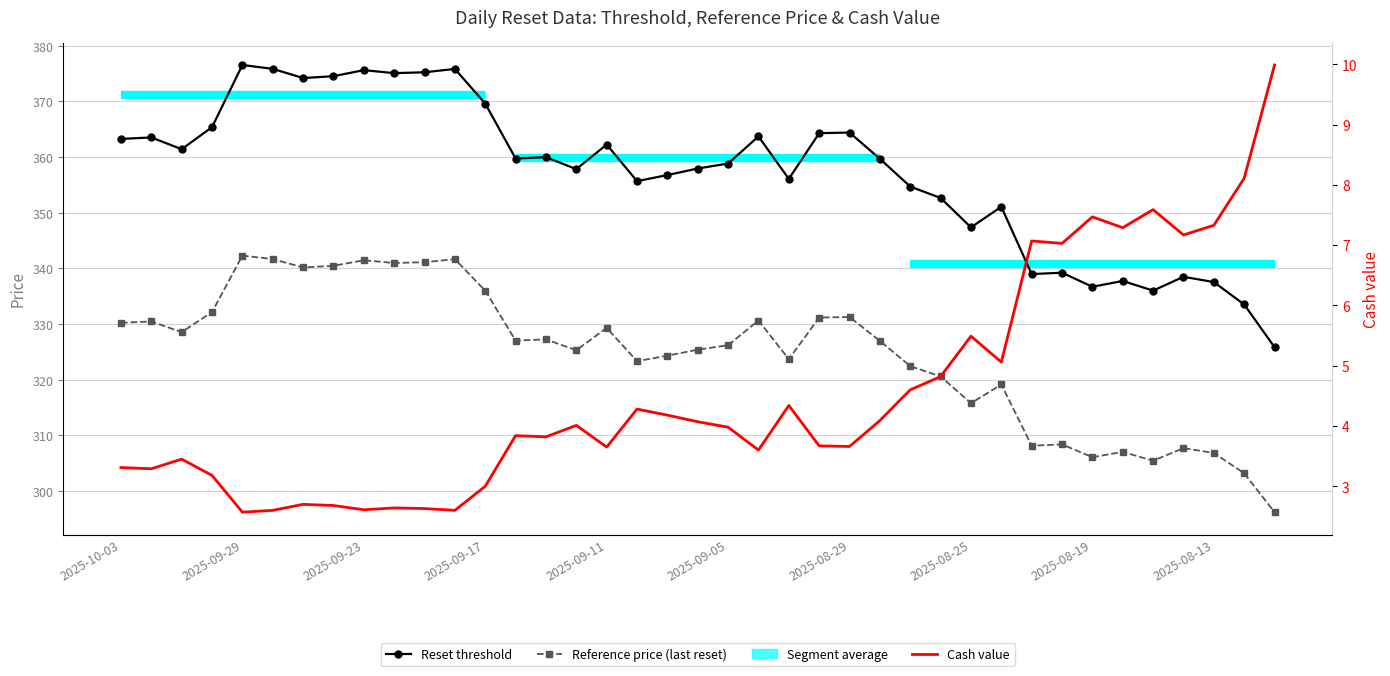

True or false: Reference price (last reset) and Reset threshold cross at least once.

False